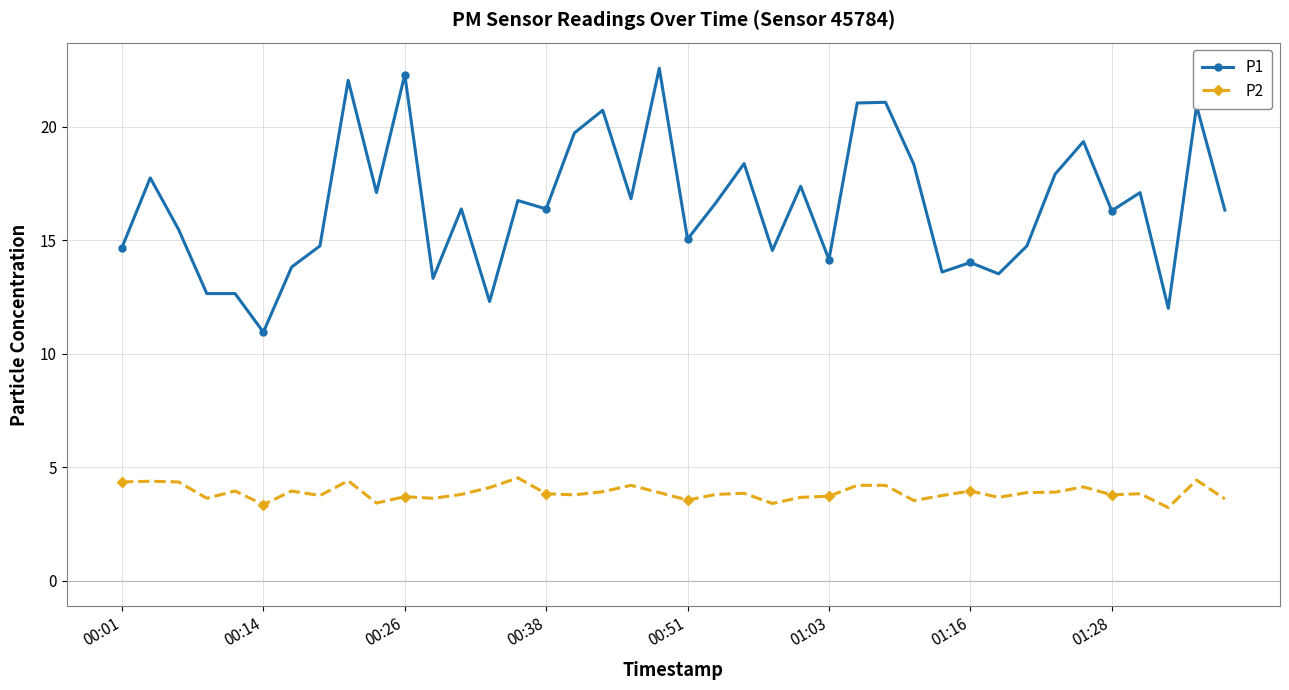

What is the highest value of the P1 series?

22.6